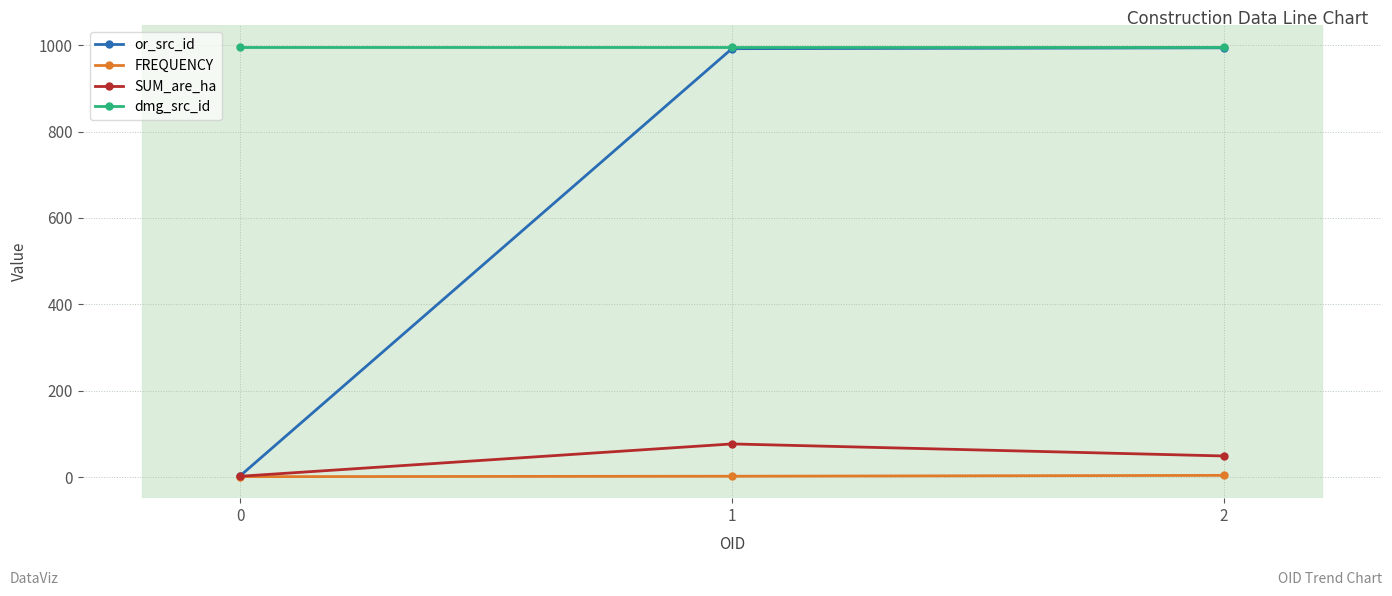

Which series has the widest spread of values?

or_src_id